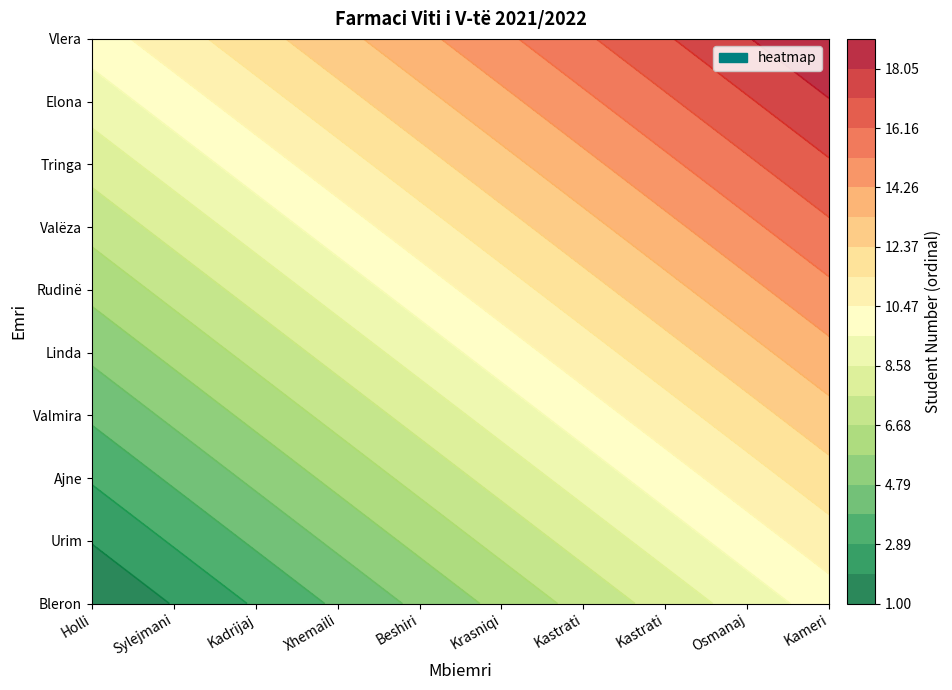

Is the value of Elona at Beshiri greater than the value of Vlera at Osmanaj?

No